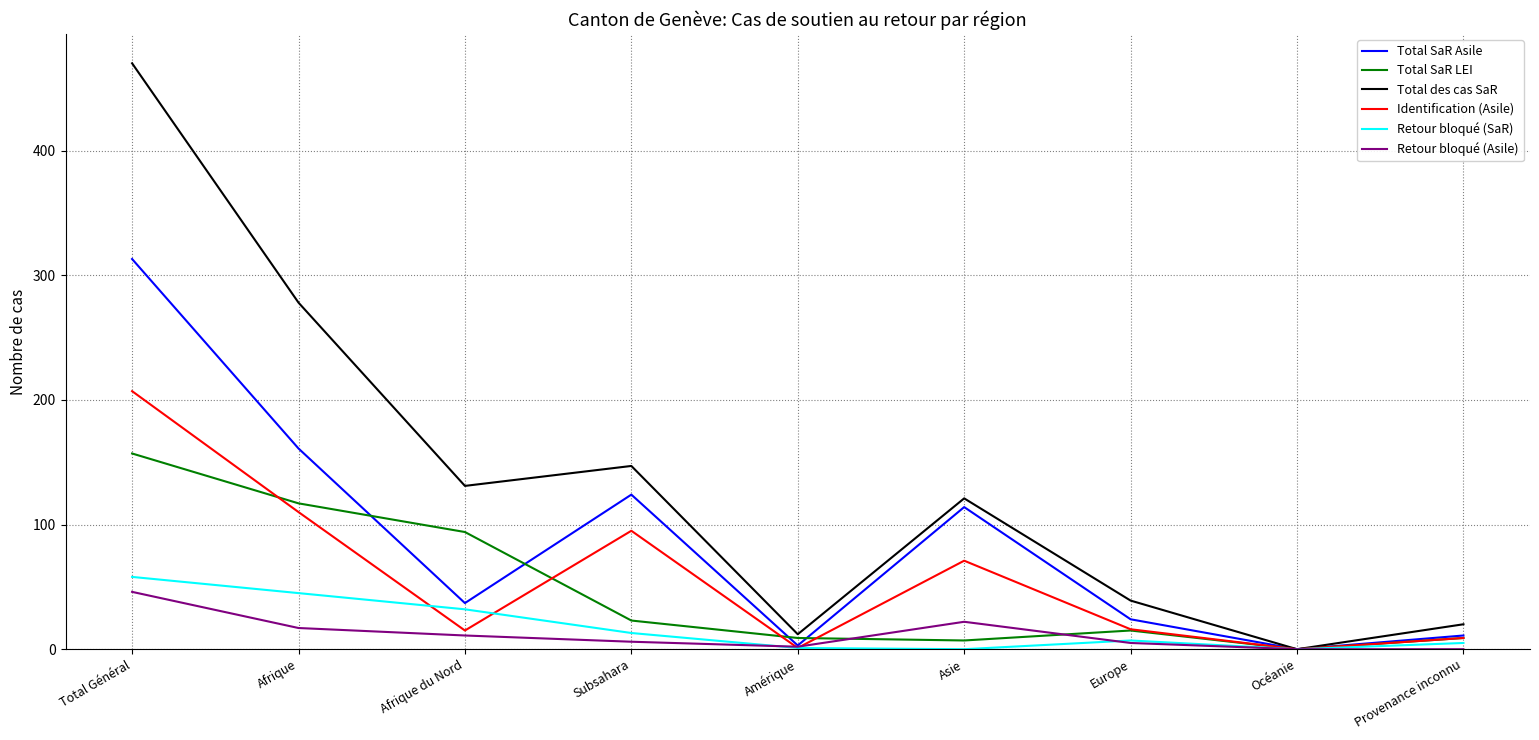

Which series has the largest total across all categories?

Total des cas SaR